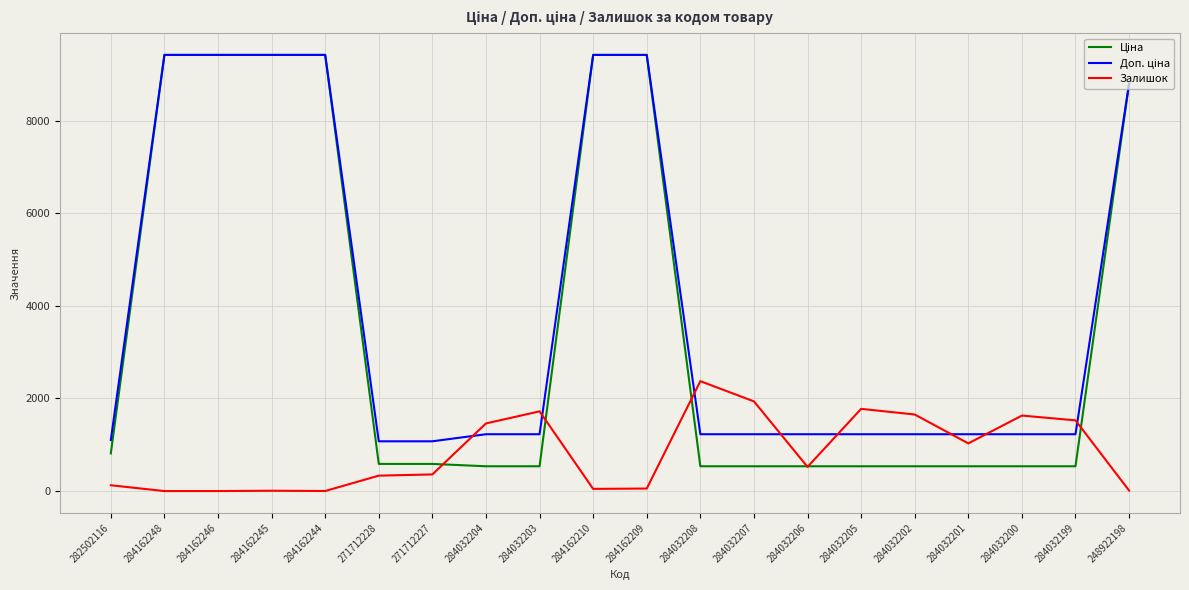

What is the total value across all series at 284032204?

3222.6